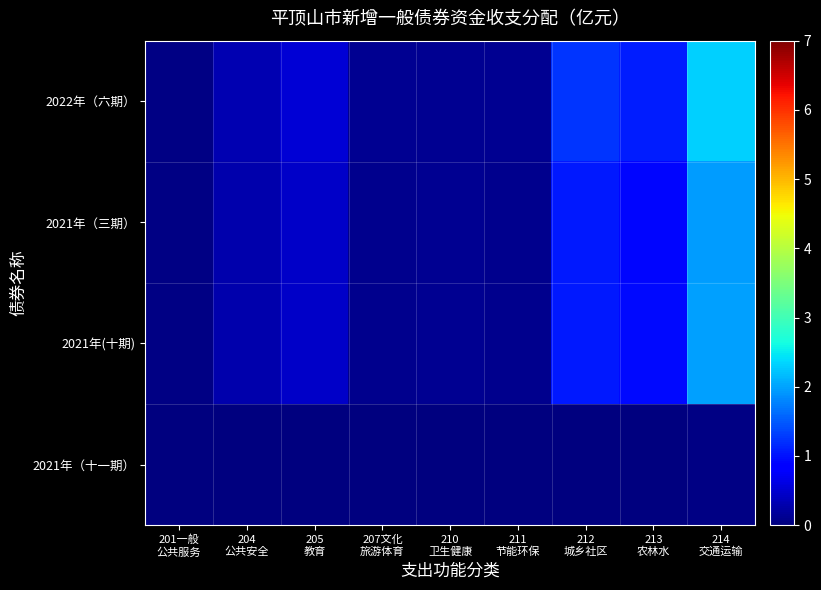

Reading left to right, what are all the values shown in this chart?

2022年（六期）: 201一般
公共服务=0.0	204
公共安全=0.3	205
教育=0.5	207文化
旅游体育=0.1	210
卫生健康=0.1	211
节能环保=0.1	212
城乡社区=1.2	213
农林水=1.1	214
交通运输=2.3
2021年（三期）: 201一般
公共服务=0.0	204
公共安全=0.3	205
教育=0.4	207文化
旅游体育=0.1	210
卫生健康=0.1	211
节能环保=0.1	212
城乡社区=1.1	213
农林水=0.9	214
交通运输=2.0
2021年(十期): 201一般
公共服务=0.0	204
公共安全=0.3	205
教育=0.4	207文化
旅游体育=0.1	210
卫生健康=0.1	211
节能环保=0.1	212
城乡社区=1.1	213
农林水=0.9	214
交通运输=2.0
2021年（十一期）: 201一般
公共服务=0.0	204
公共安全=0.0	205
教育=0.0	207文化
旅游体育=0.0	210
卫生健康=0.0	211
节能环保=0.0	212
城乡社区=0.0	213
农林水=0.0	214
交通运输=0.0